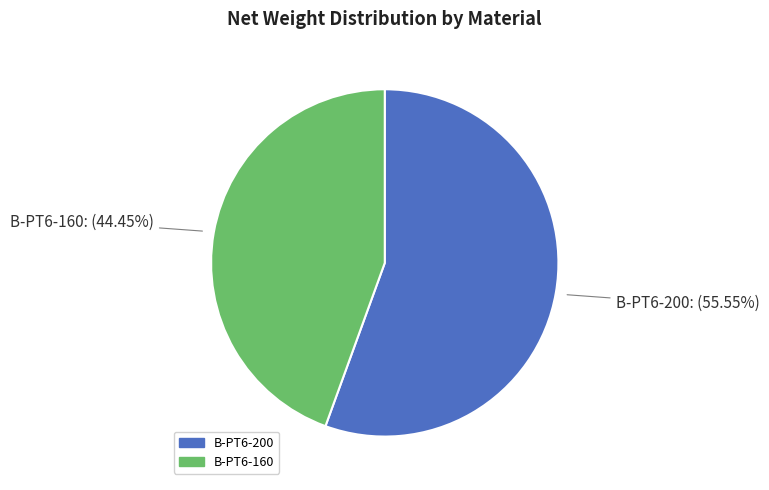

To the nearest percent, what portion does B-PT6-160 represent?

44%